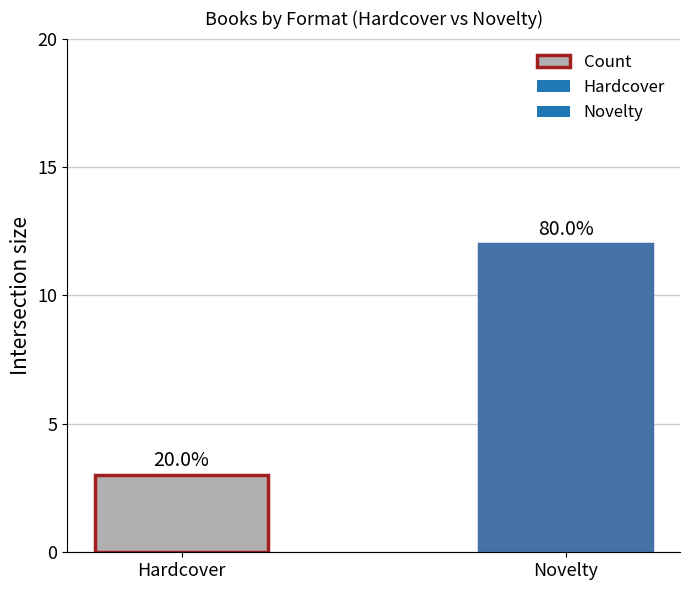

Count the values in the range 3 to 12.

2